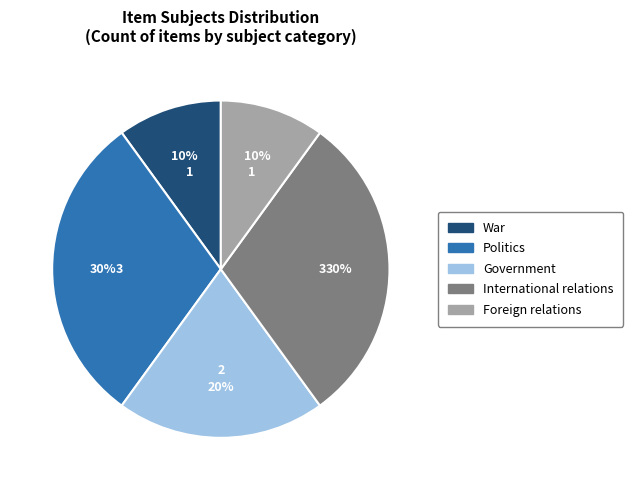

Do International relations and Foreign relations together represent more than half of the pie?

No